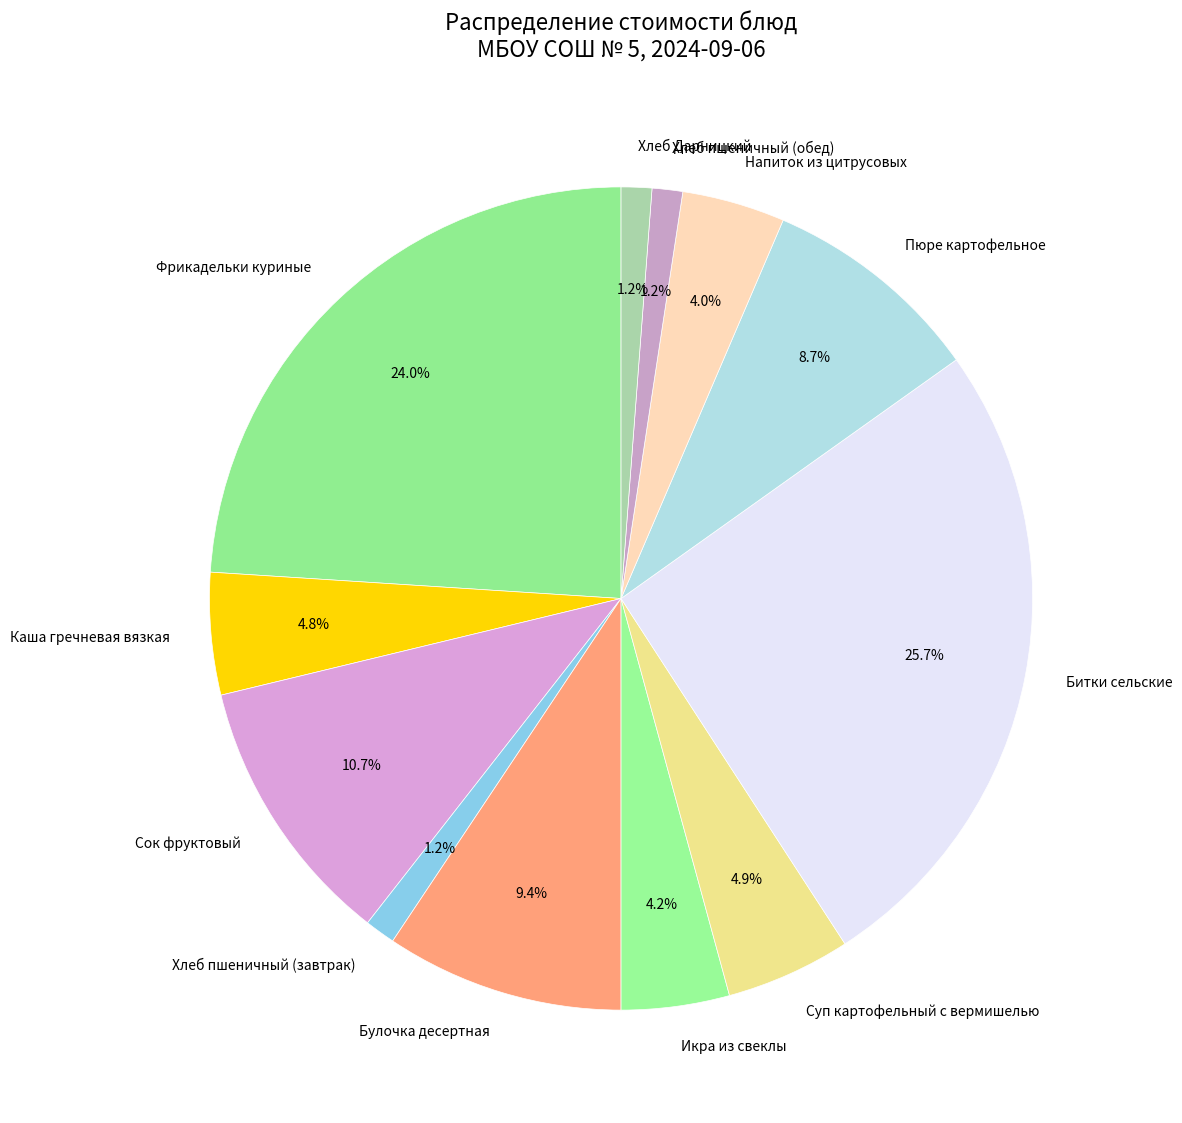

Does Битки сельские account for over 50% of the chart?

No